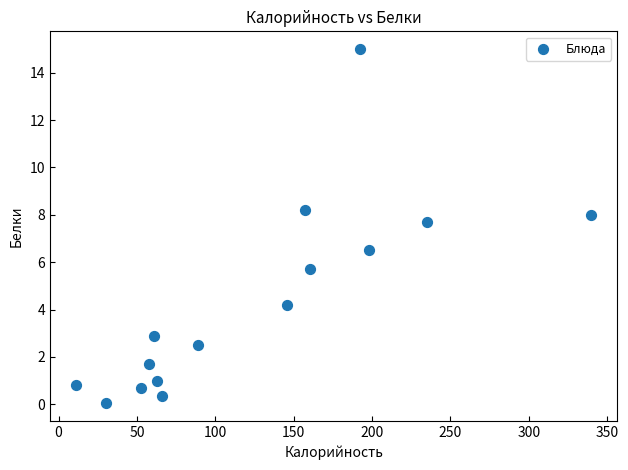

What Y value in the scatter plot is closest to 7?

6.5